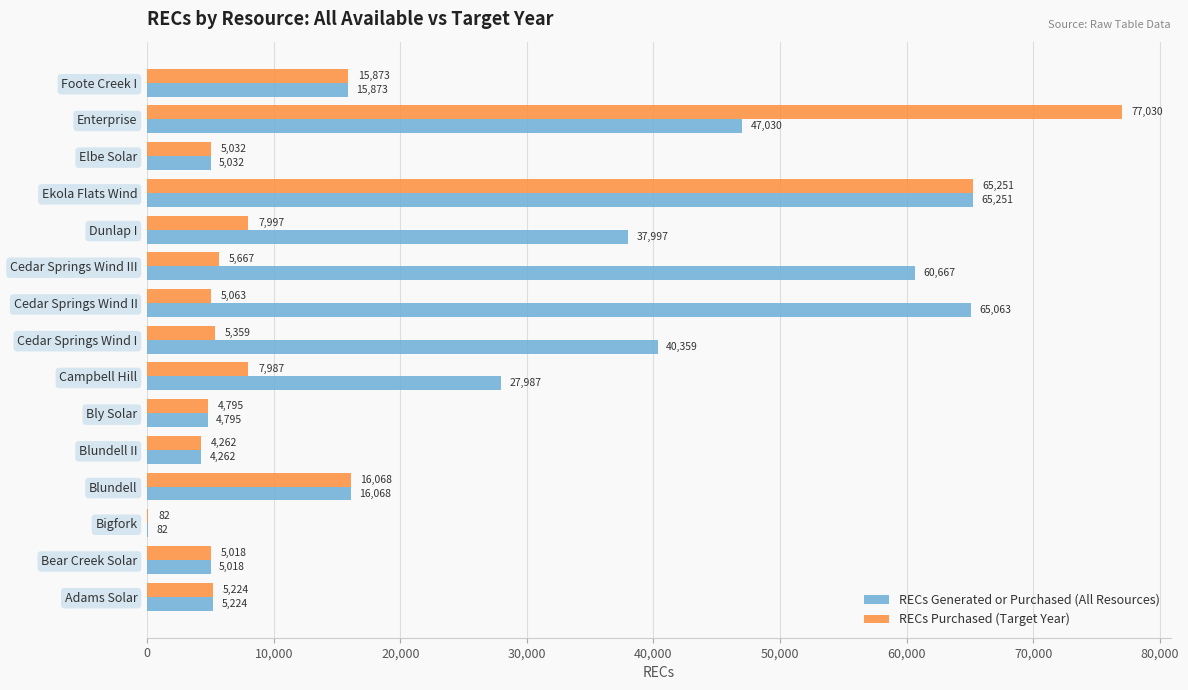

Which category has the highest value in the RECs Generated or Purchased (All Resources) series?

Ekola Flats Wind